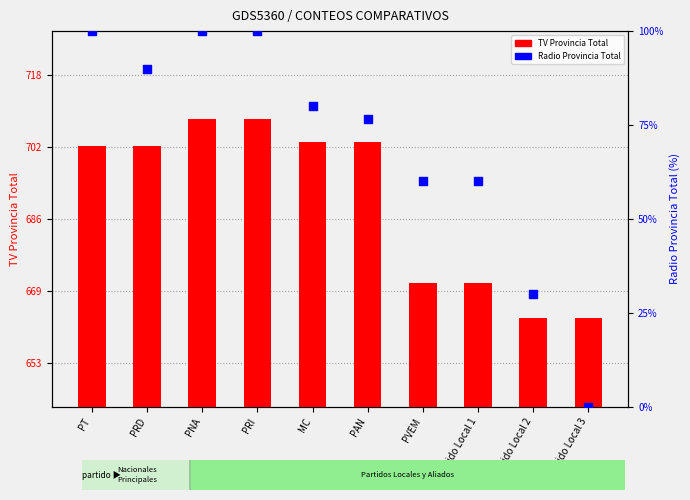

What is the total value across all series at Partido Local 1?

731.0